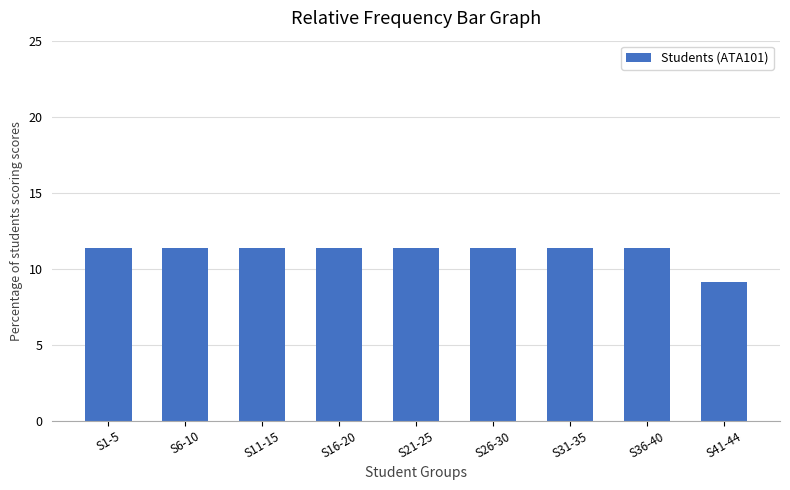

Reading right to left, extract all data points from this chart.

9.1	11.4	11.4	11.4	11.4	11.4	11.4	11.4	11.4